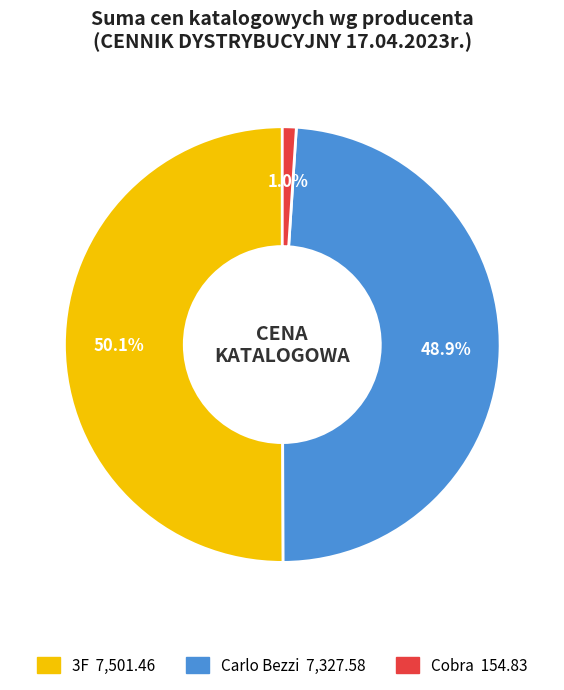

Is it true that Cobra is 6% of the pie?

False